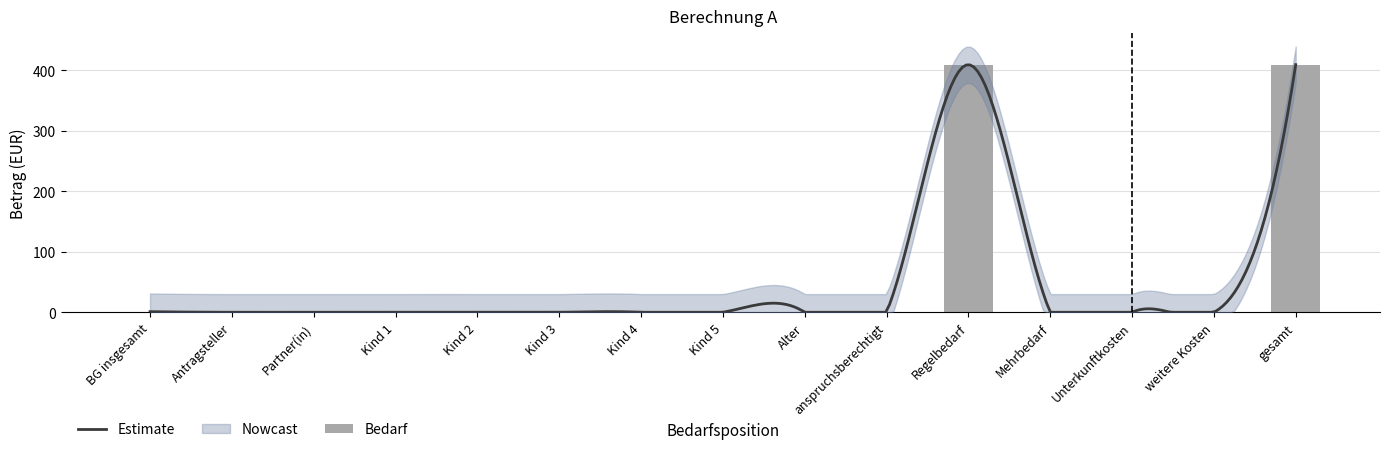

What is the label of the 7th bar from the right?

Alter